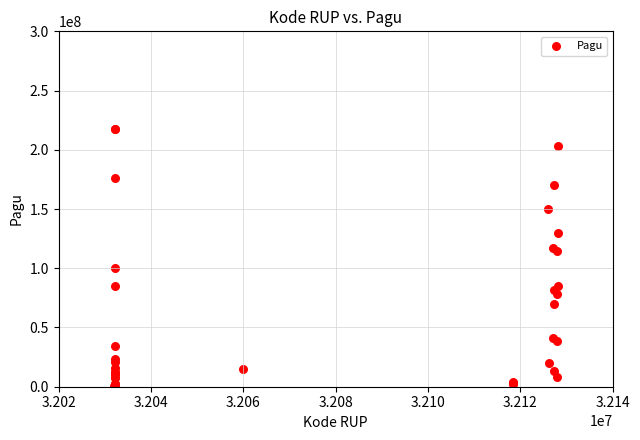

What Y value in the scatter plot is closest to 108830000?

114296000